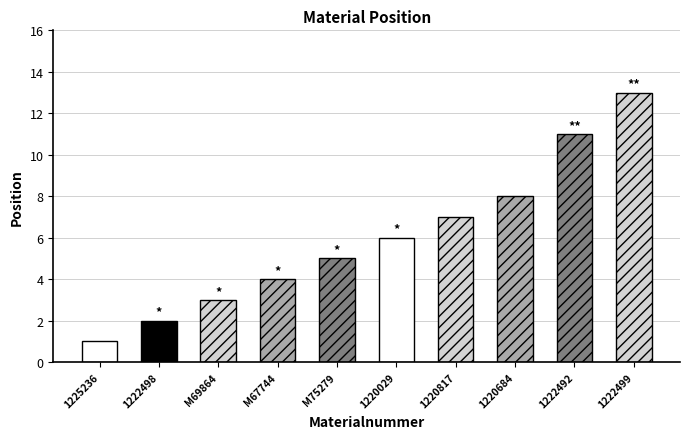

Rank the categories by value from lowest to highest.

1225236, 1222498, M69864, M67744, M75279, 1220029, 1220817, 1220684, 1222492, 1222499